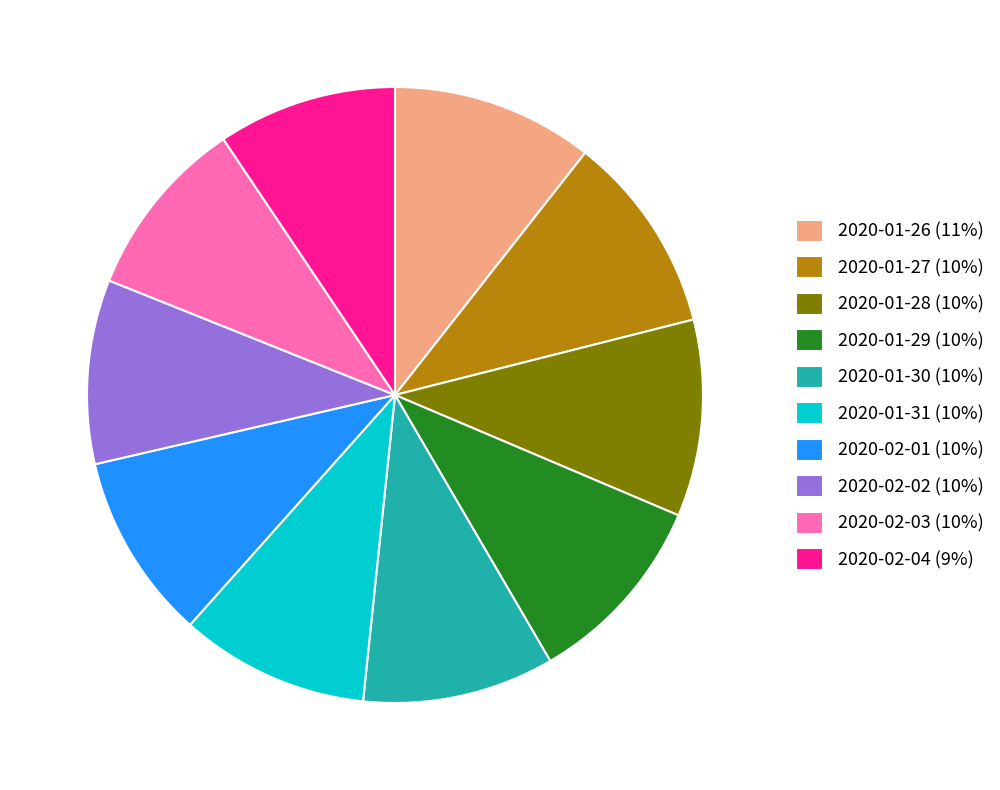

Does any single category account for the majority?

No